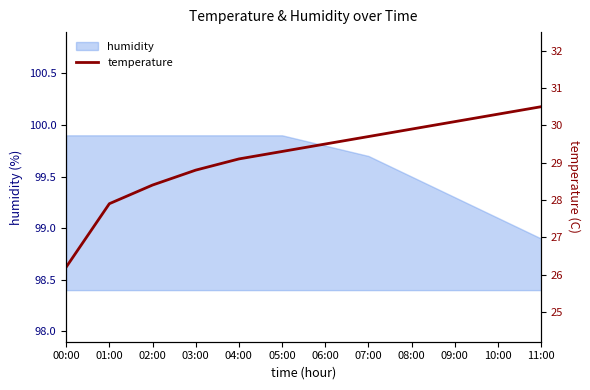

At which label does the data first exceed 29?

04:00